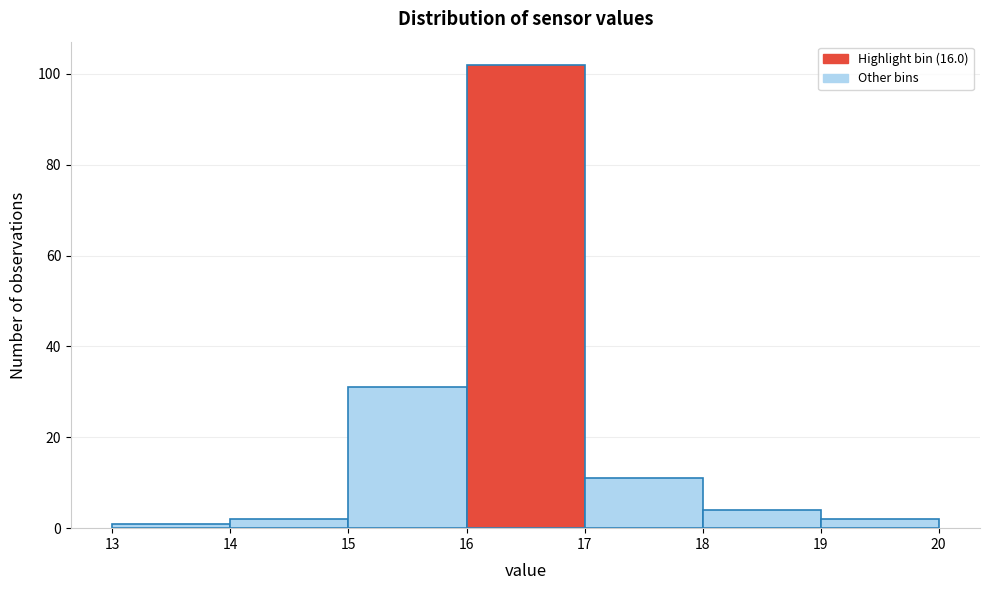

Reading left to right, list every bar in this chart as the range it spans on the x-axis followed by its height. The values are not printed on the chart, so give them approximately, as read against the axis.

13 to 14: under 2
14 to 15: 2
15 to 16: 32
16 to 17: 102
17 to 18: 12
18 to 19: 4
19 to 20: 2